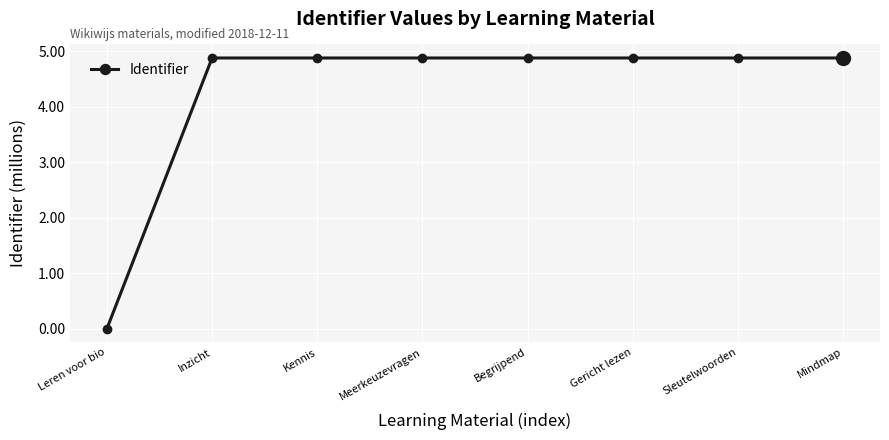

Does the chart have visible grid lines?

Yes